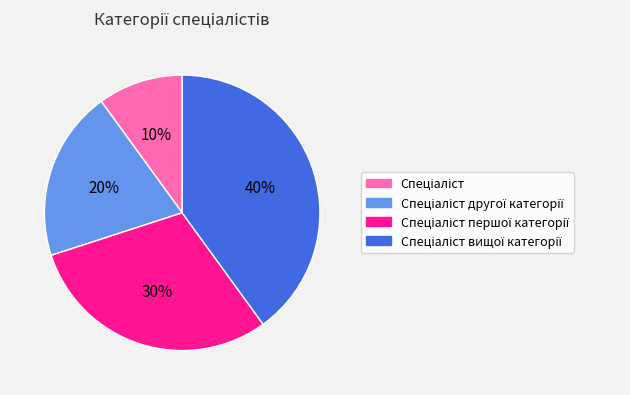

To the nearest percent, what is the average slice percentage?

25%